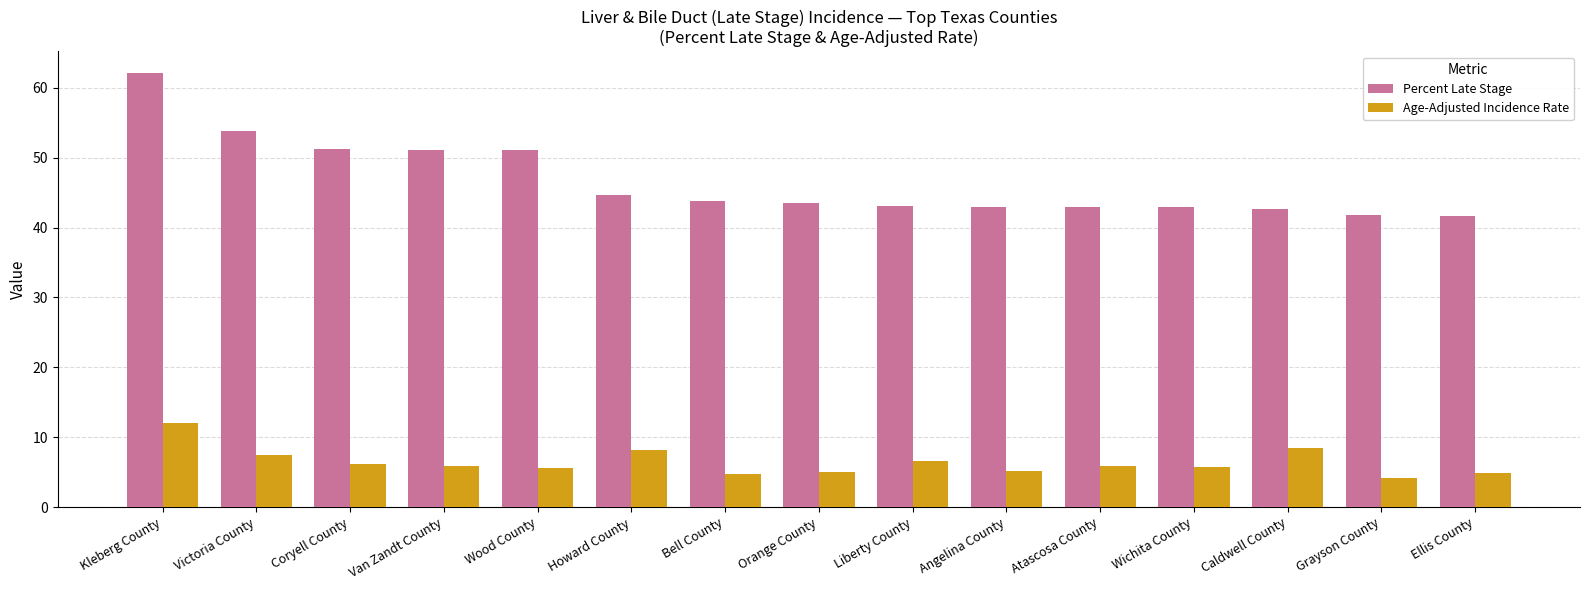

Which category has the highest value across all series?

Kleberg County